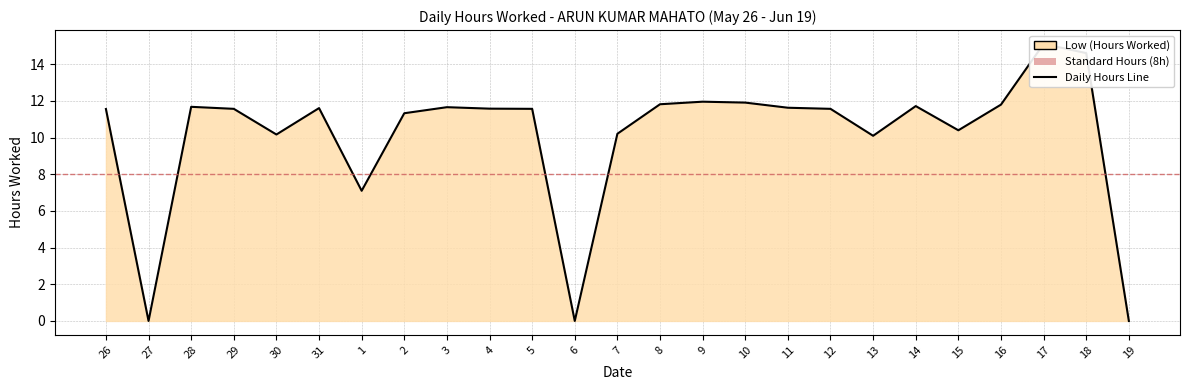

What is the maximum value shown in the chart?

15.1